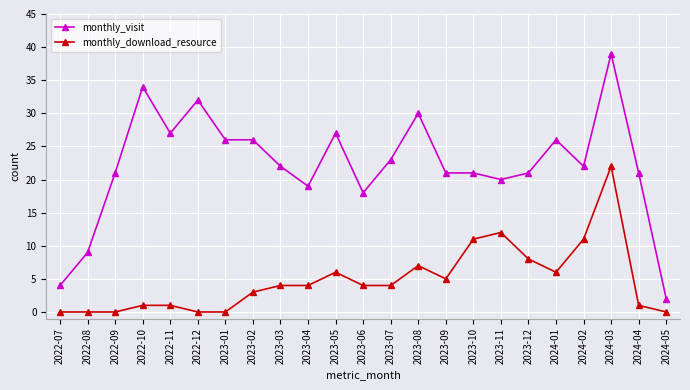

True or false: monthly_download_resource and monthly_visit cross at least once.

False